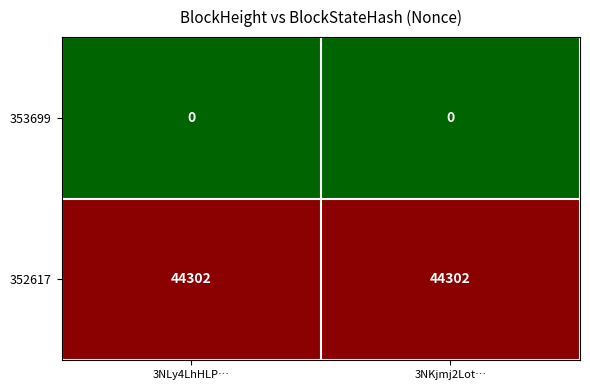

Rank the series by their average value, from lowest to highest.

353699, 352617